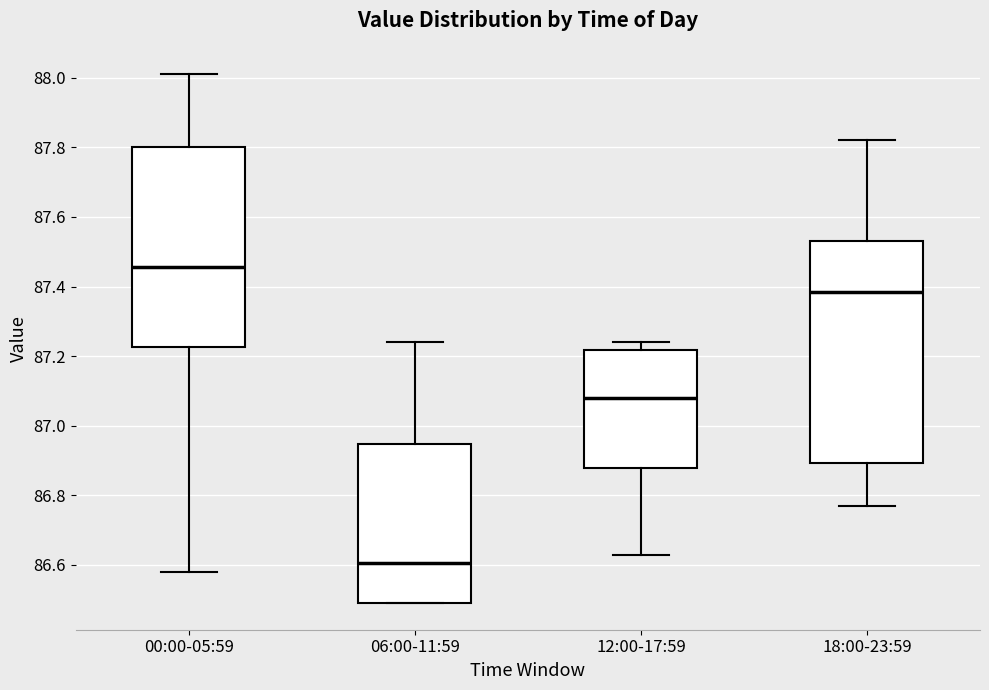

Where is the upper edge of the box for 00:00-05:59 on the y-axis? The values are not printed on the chart, so give them approximately, as read against the axis.

87.80